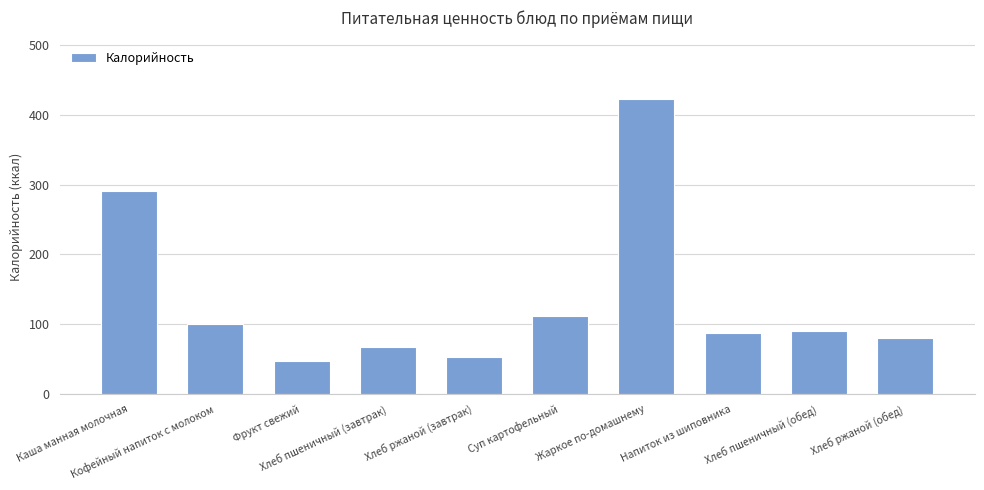

What is the sum of all values?

1353.3